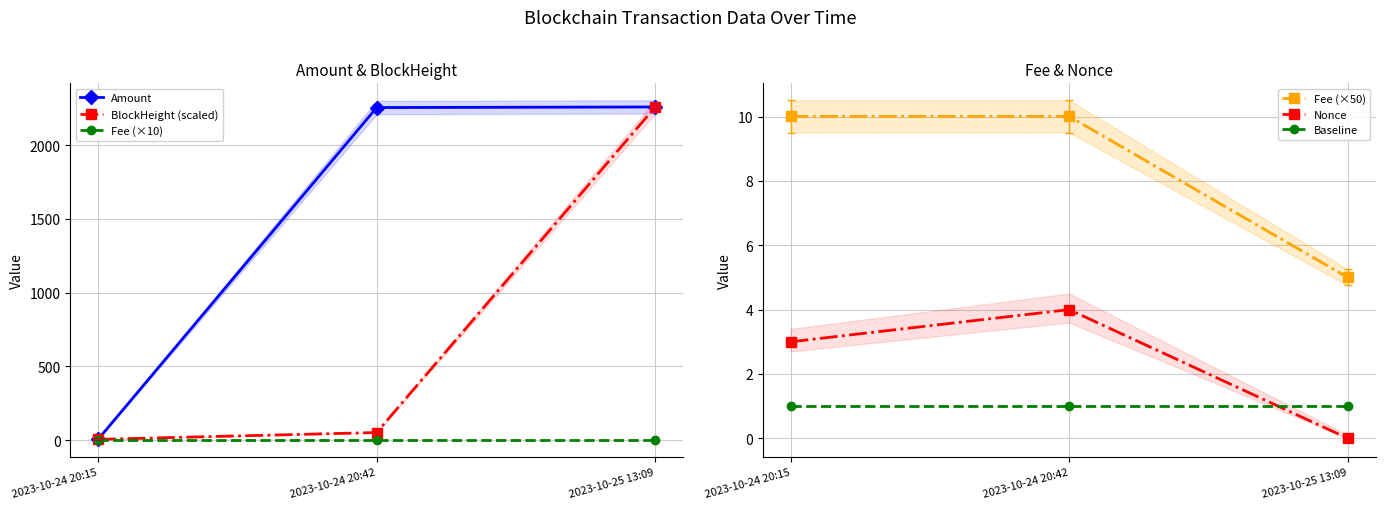

Rank the series at 2023-10-24 20:15 from highest to lowest value.

Fee (×50), Amount, BlockHeight (scaled), Nonce, Fee (×10), Baseline